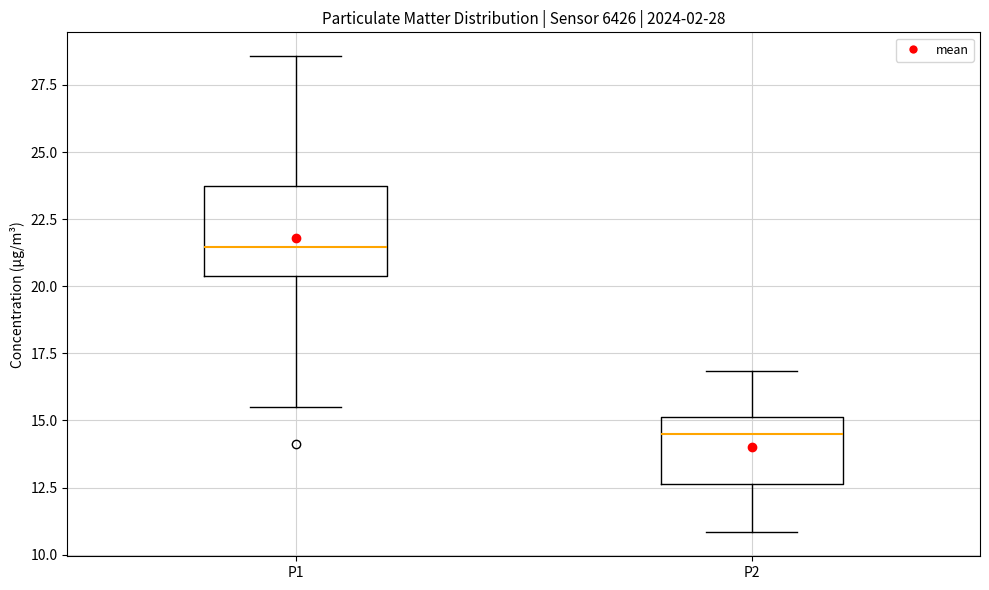

Comparing the boxes themselves (not the whiskers), which one is the tallest?

P1